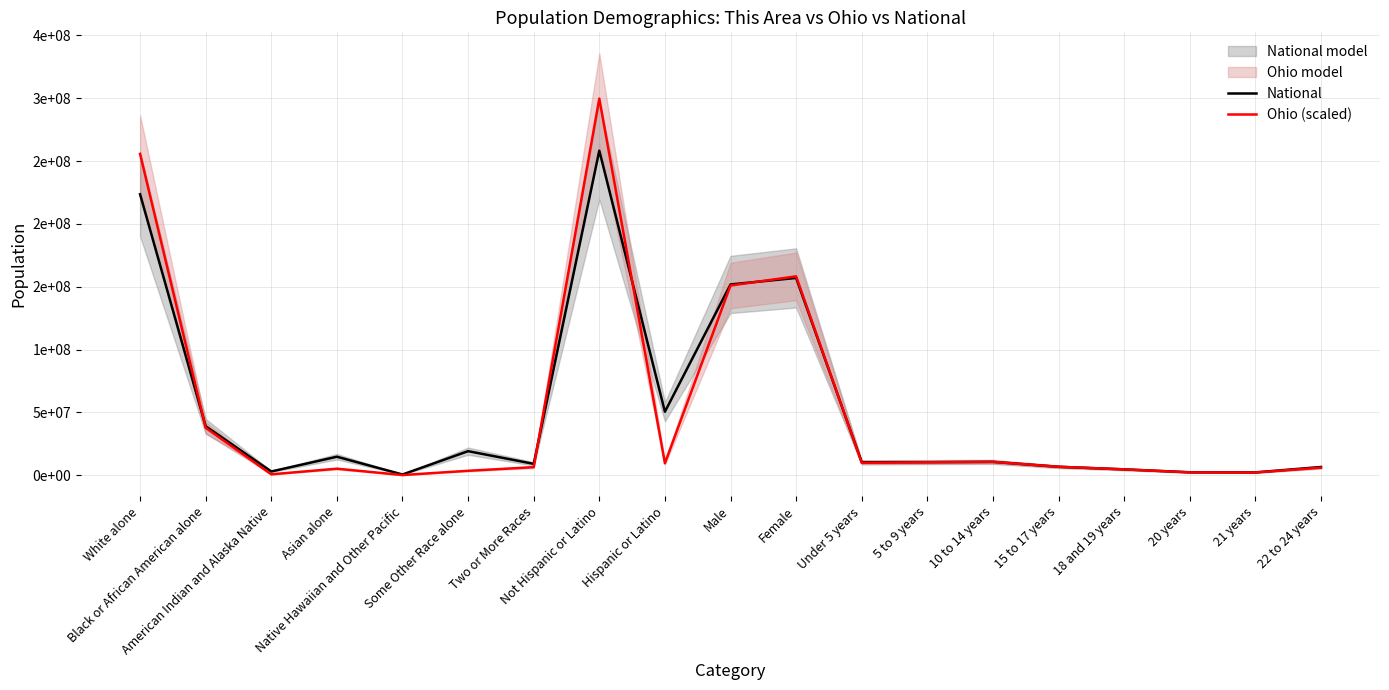

Count the number of categories in the chart.

19